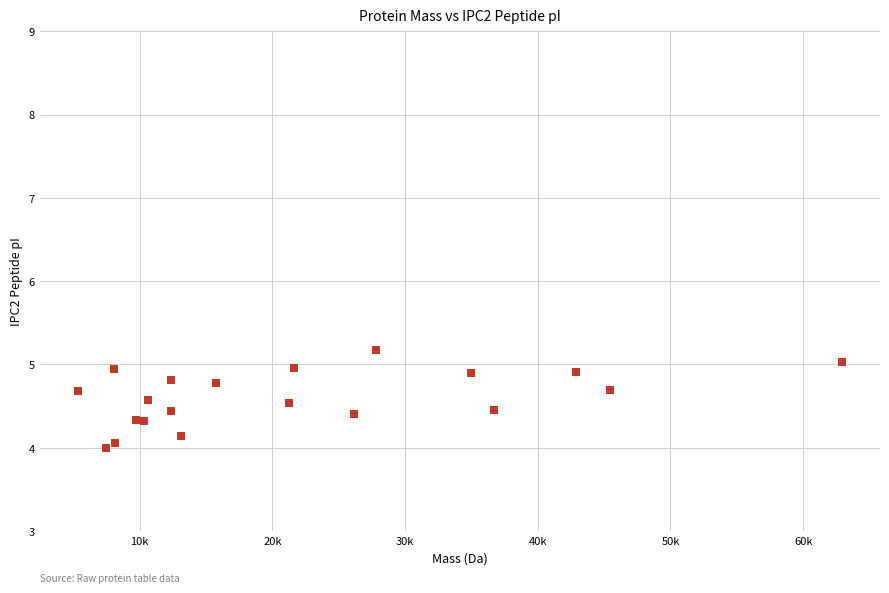

What is the range of Y values (max minus min)?

1.2